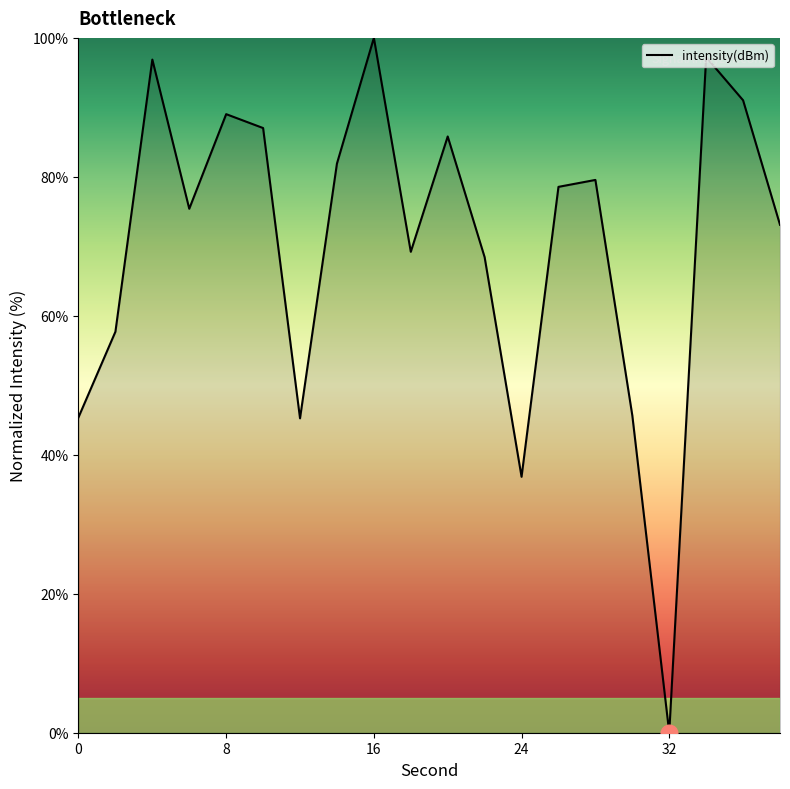

What is the maximum value shown in the chart?

100.0